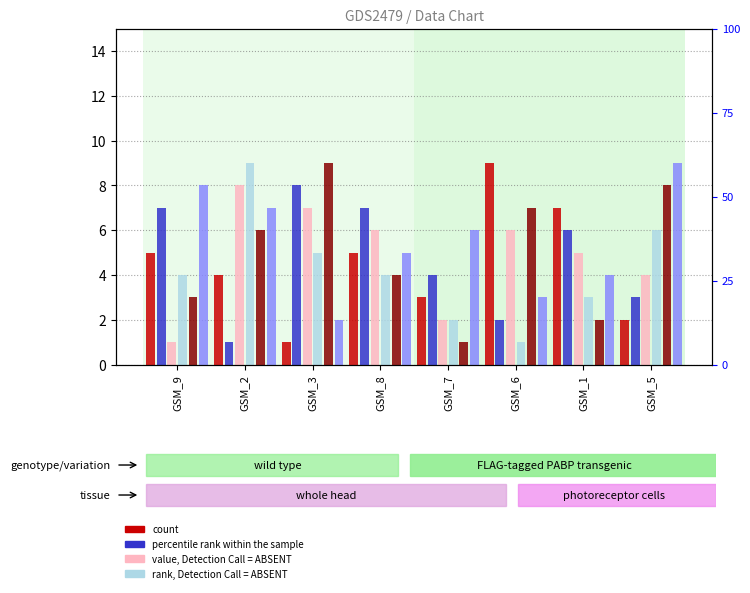

List the series in order of their peak value, lowest first.

col_5, col_9, col_4, col_7, col_2, col_3